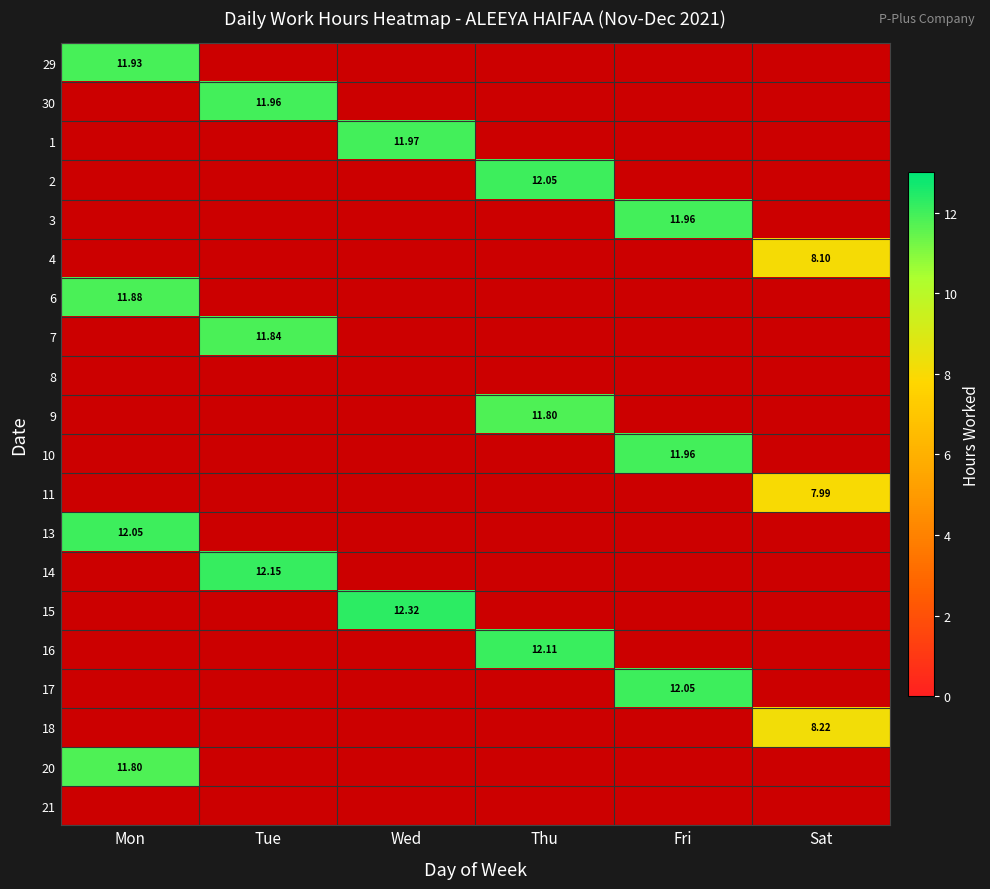

Which series has the widest spread of values?

29